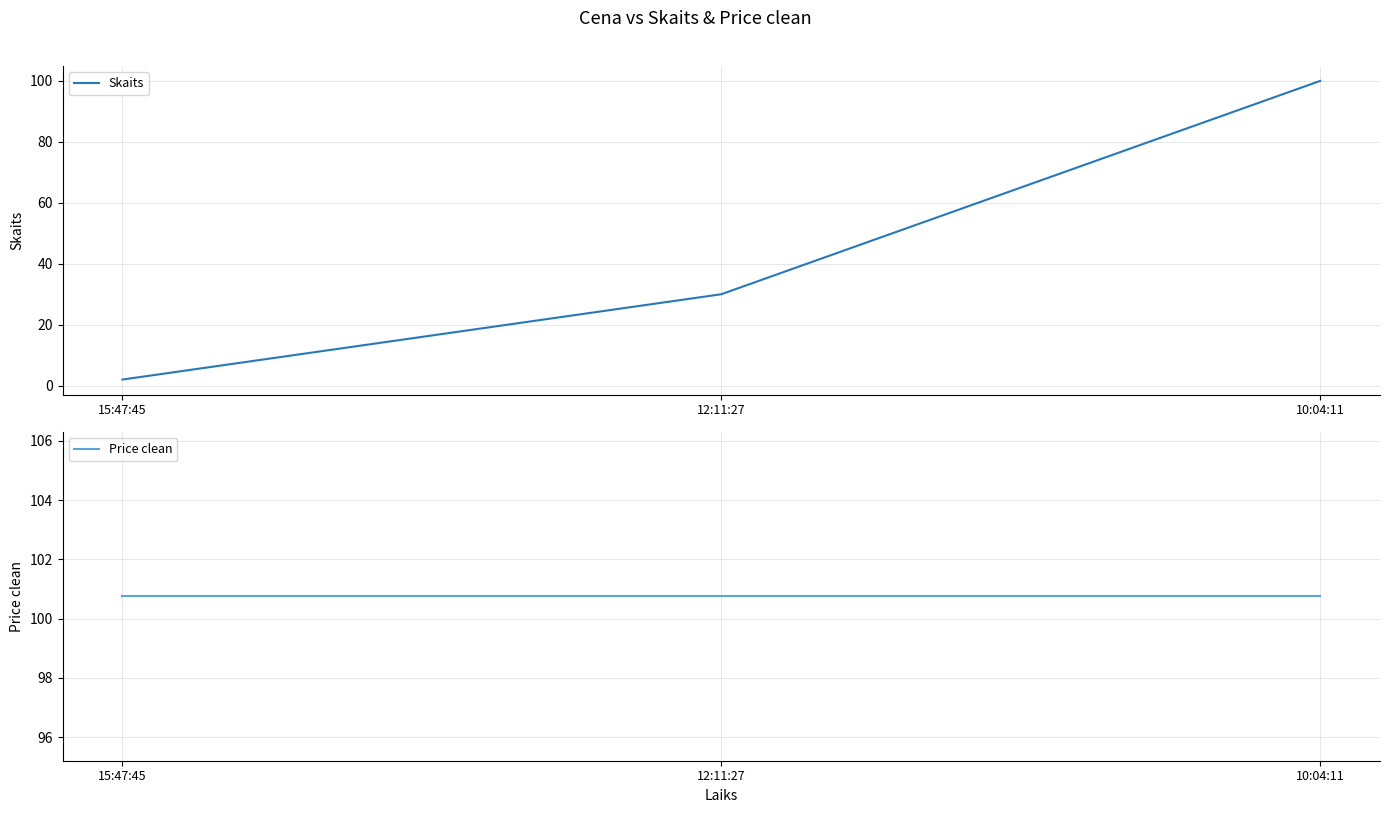

What is the label of the 2nd point from the left?

12:11:27